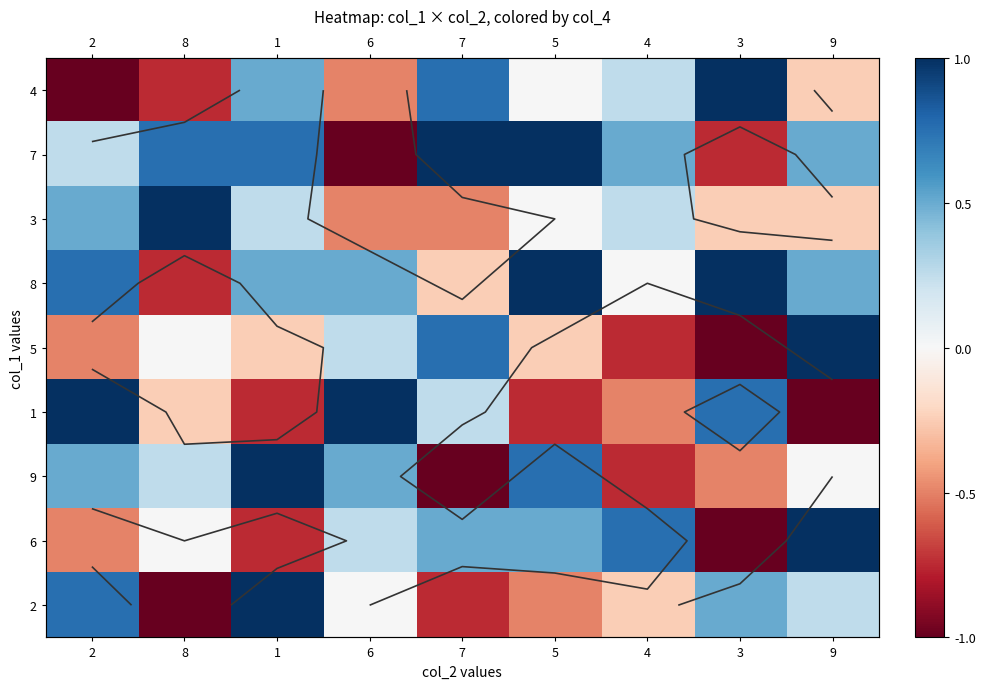

How many negative values does the 6 series have?

3